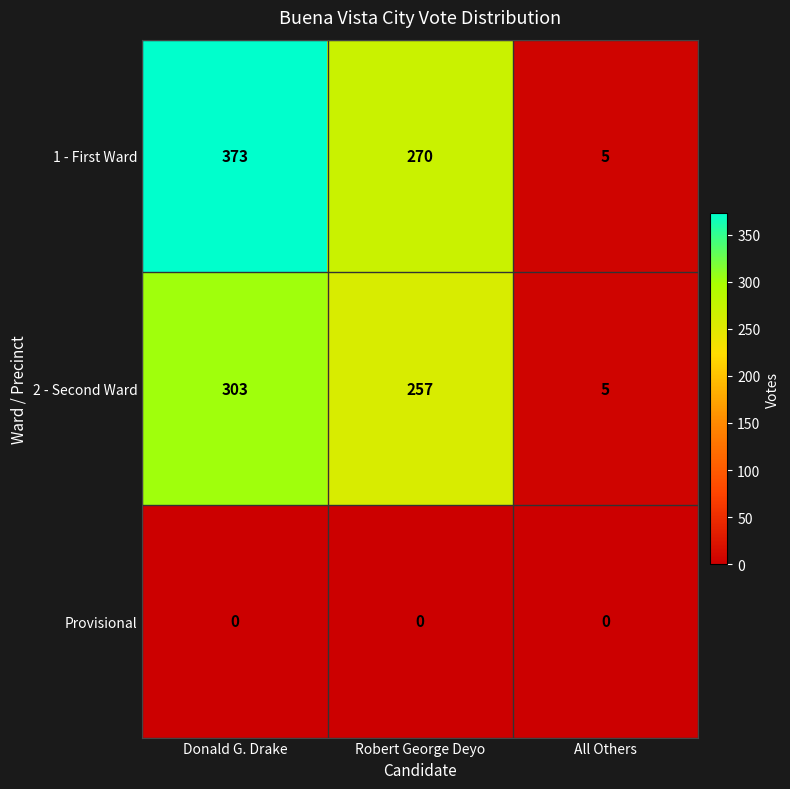

What is the average value of the 1 - First Ward series?

216